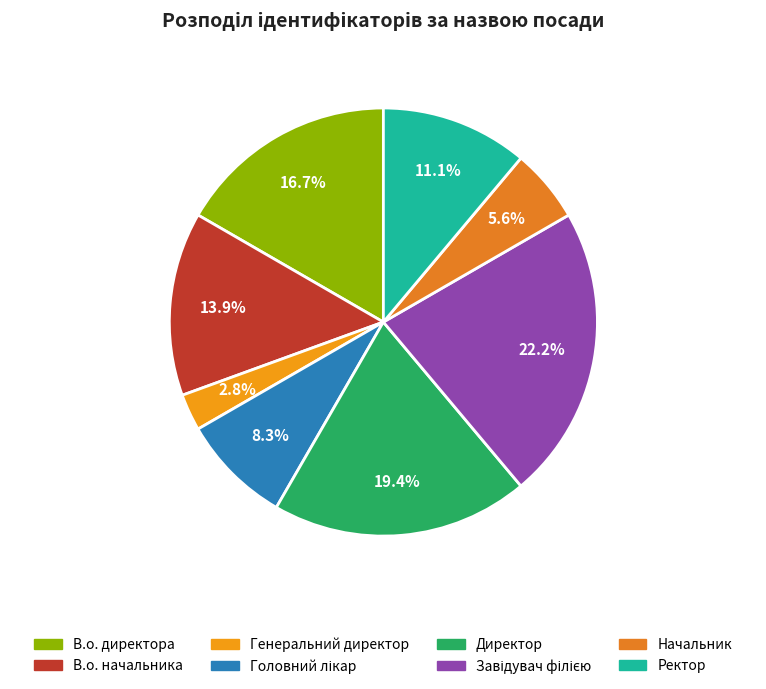

Rank the categories by value from highest to lowest.

Завідувач філією, Директор, В.о. директора, В.о. начальника, Ректор, Головний лікар, Начальник, Генеральний директор